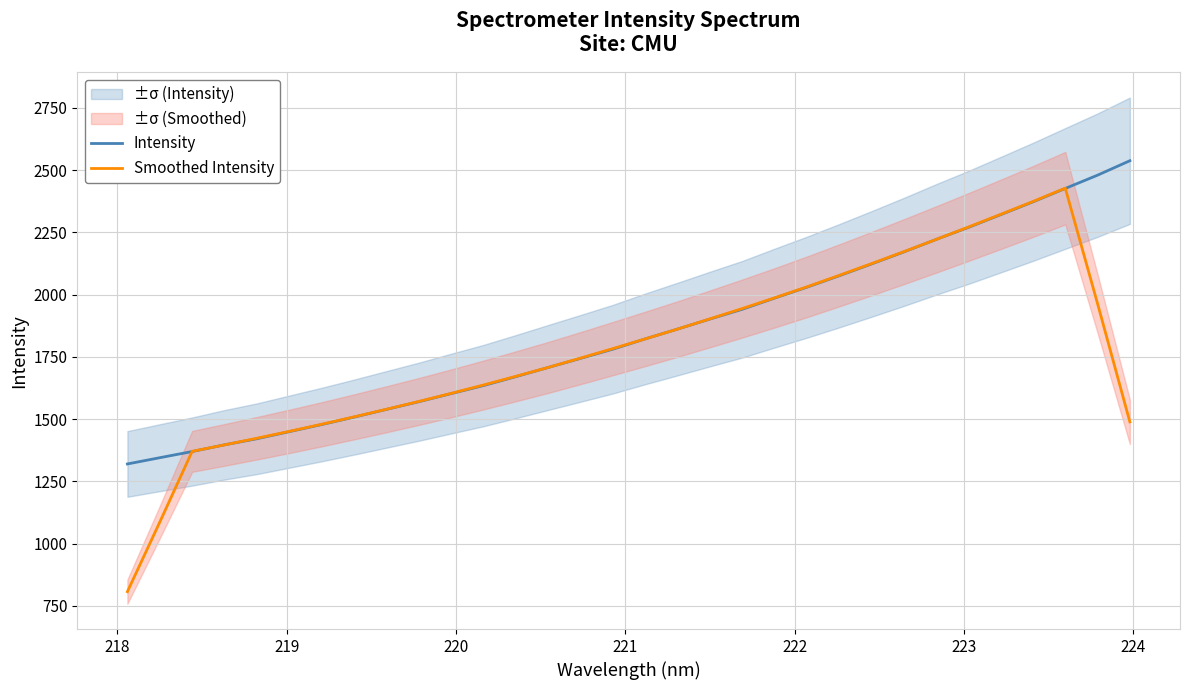

How many interior local peaks does the Smoothed Intensity series have?

1